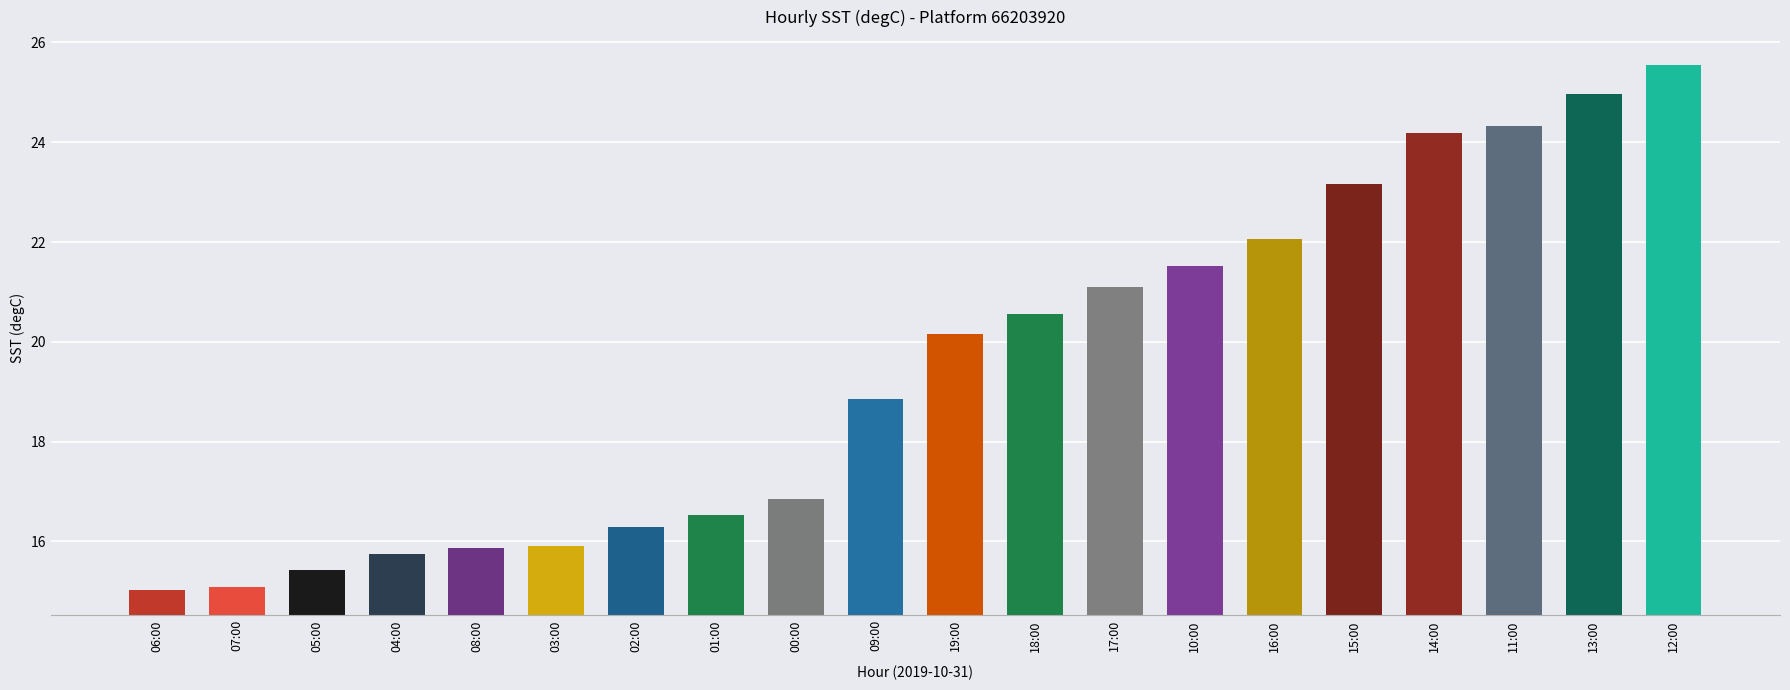

Where does the data first go above 20?

19:00